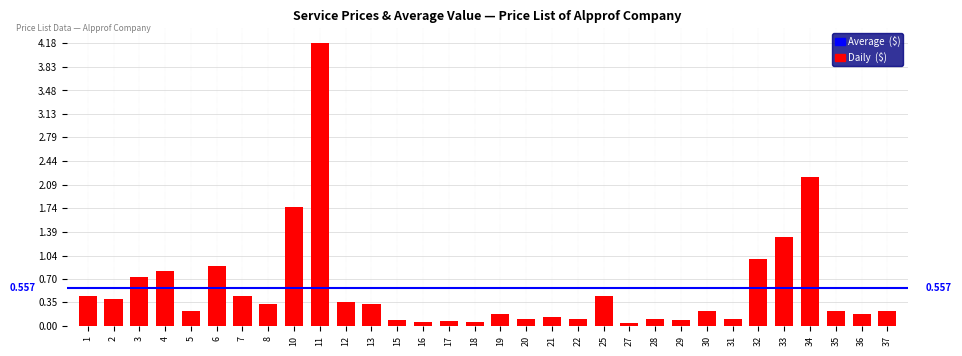

Are the bars horizontal?

No